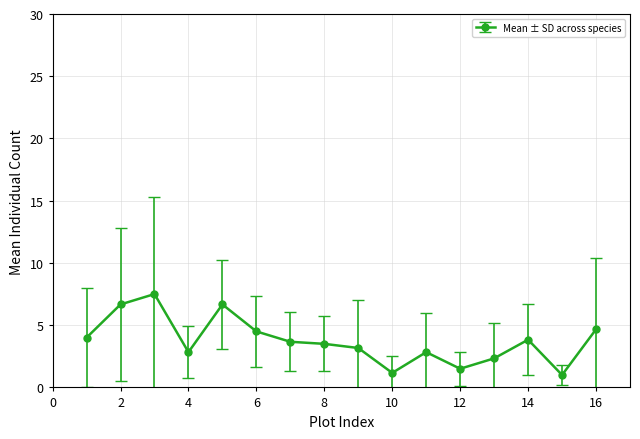

Reading left to right, list all the values displayed in this chart.

4.0	6.7	7.5	2.8	6.7	4.5	3.7	3.5	3.2	1.2	2.8	1.5	2.3	3.8	1.0	4.7